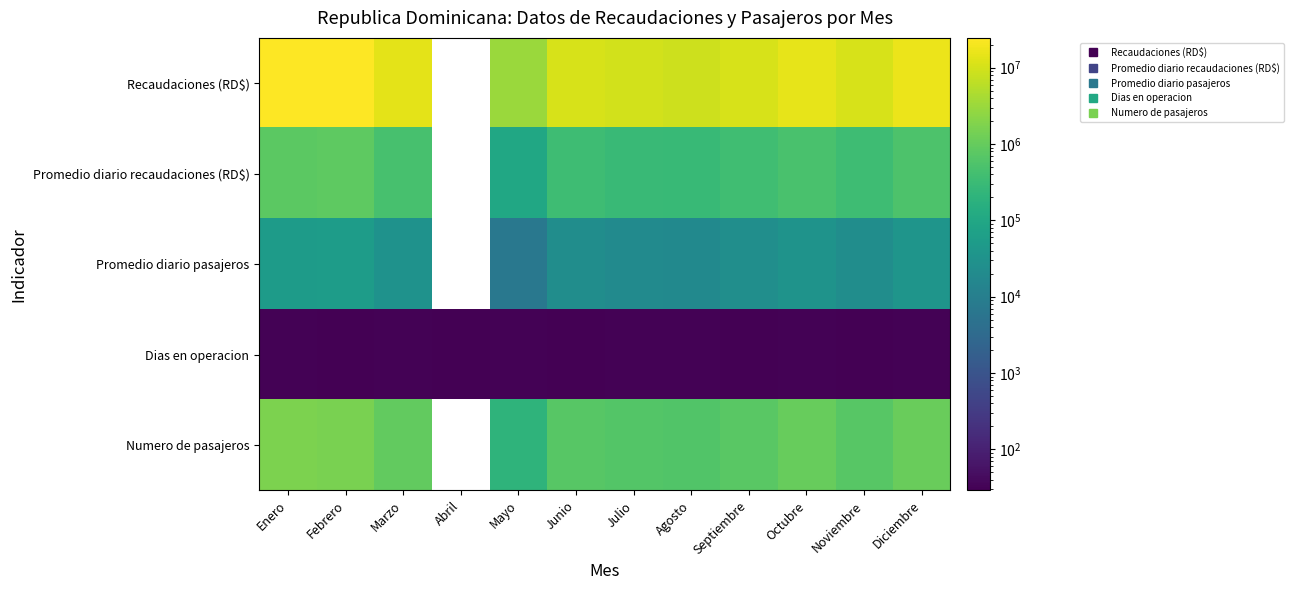

The value of Numero de pasajeros at Agosto is 353903.3. True or false?

False